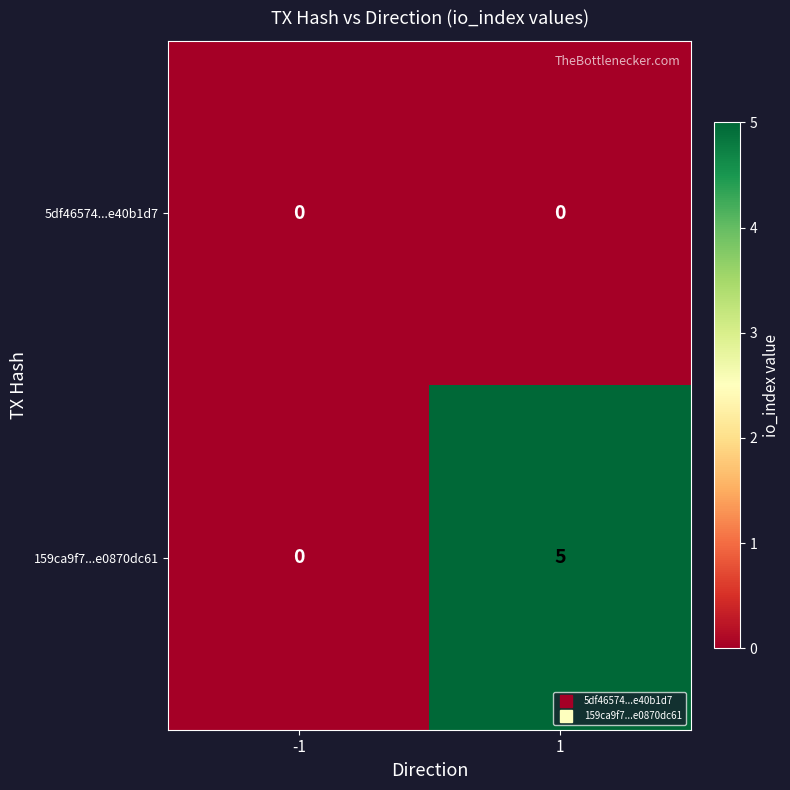

List the series in order of their peak value, highest first.

159ca9f7...e0870dc61, 5df46574...e40b1d7